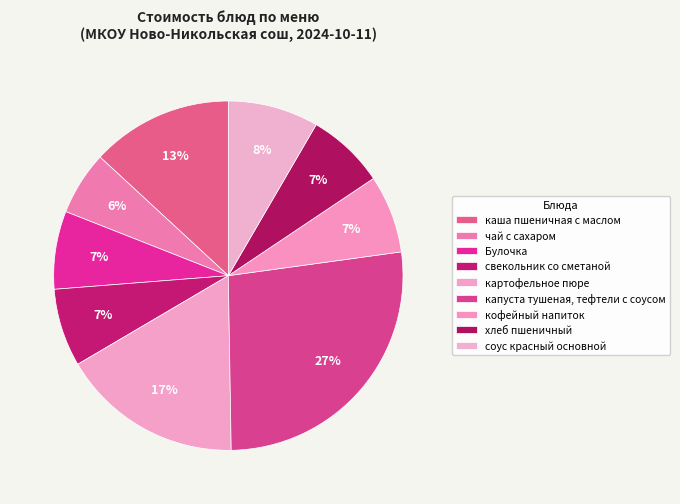

Is it true that свекольник со сметаной is 7% of the pie?

True